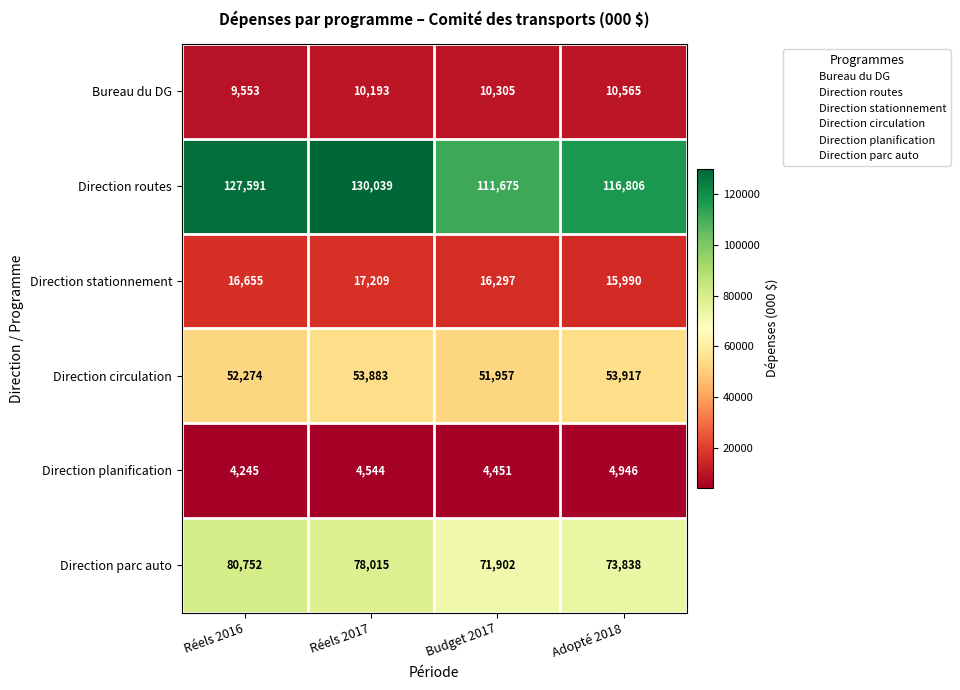

Reading left to right, extract all data points from this chart.

Bureau du DG: 9553	10193	10305	10565
Direction routes: 127591	130039	111675	116806
Direction stationnement: 16655	17209	16297	15990
Direction circulation: 52274	53883	51957	53917
Direction planification: 4245	4544	4451	4946
Direction parc auto: 80752	78015	71902	73838